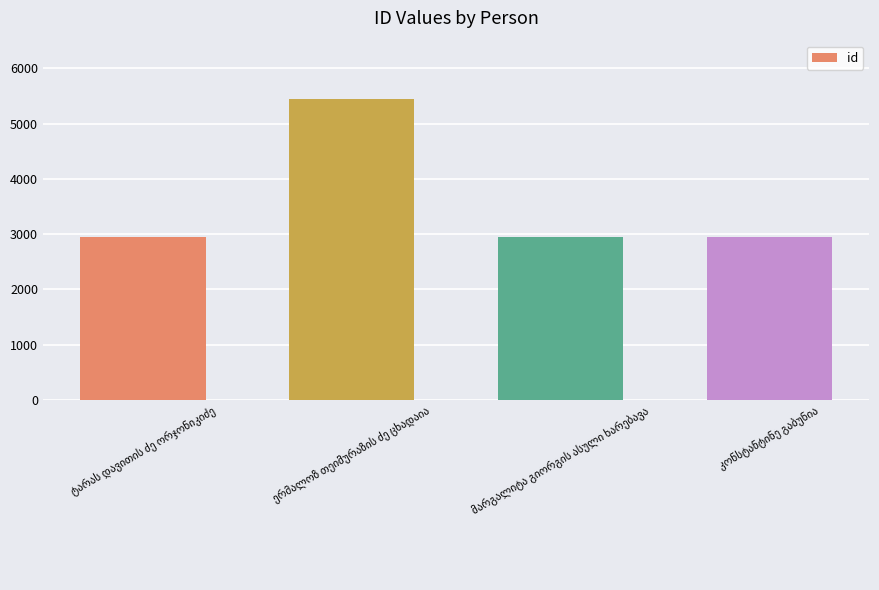

What is the smallest value displayed?

2952